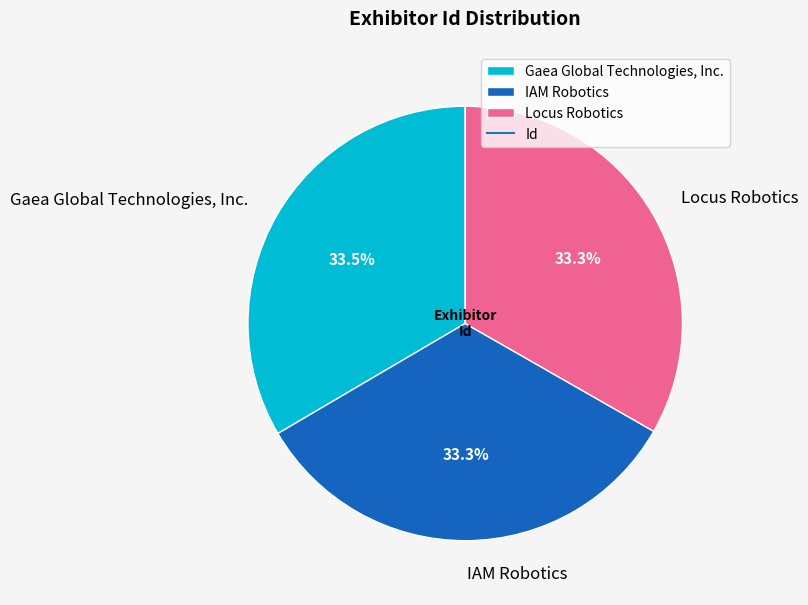

To the nearest percent, what is the average slice percentage?

33%